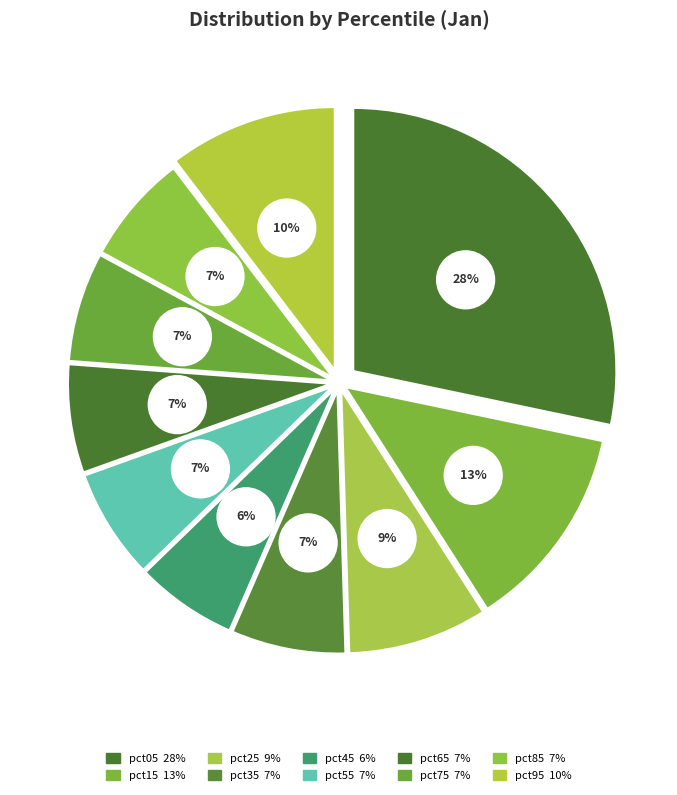

What percentage do pct35 and pct05 together represent?

35.3%